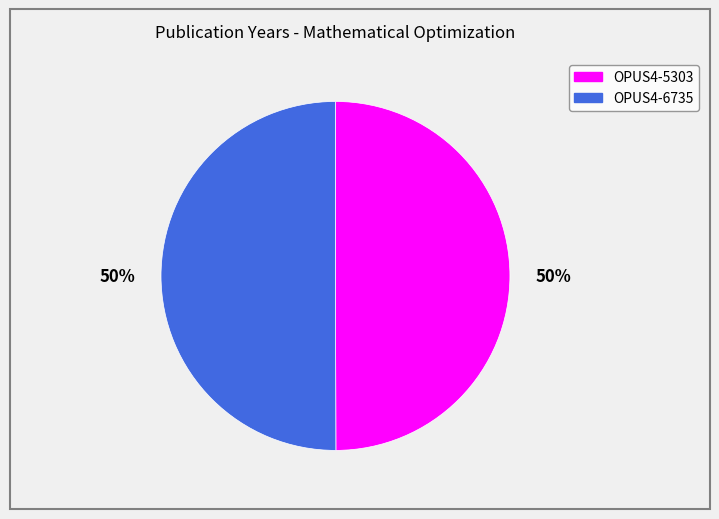

To the nearest percent, what percentage of the pie is OPUS4-6735?

50%